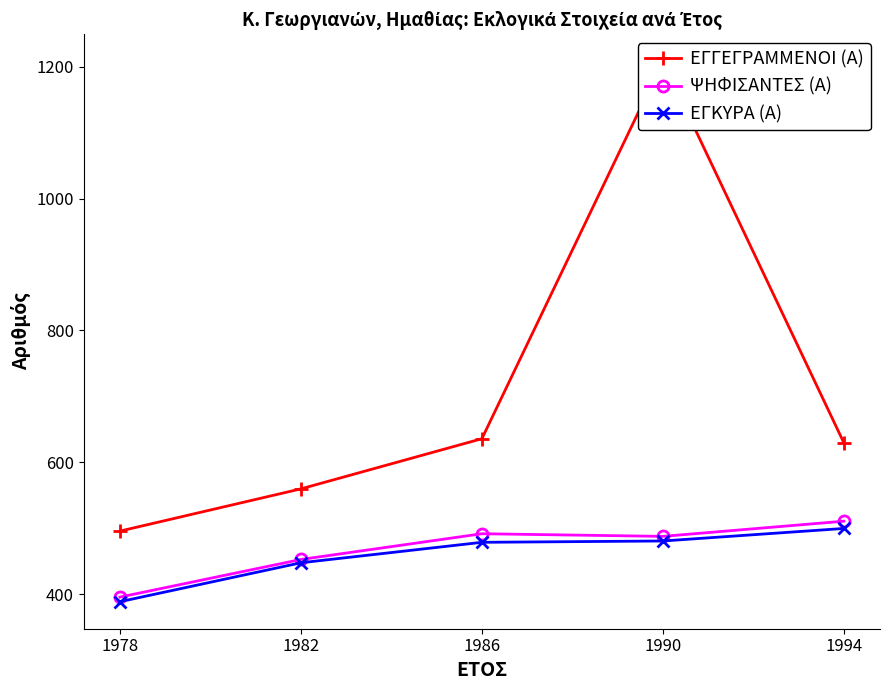

Which series has the widest spread of values?

ΕΓΓΕΓΡΑΜΜΕΝΟΙ (Α)